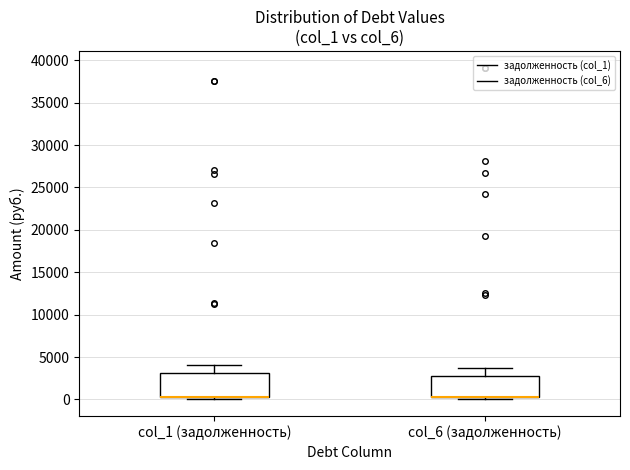

Reading left to right, transcribe this box plot: for each box, give where its median line is, the range the box spans, and where its two whiskers end, as read against the y-axis. The values are not printed on the chart, so give them approximately, as read against the axis.

col_1 (задолженность): median 500 (drawn on the box's lower edge), box 500 to 3000, whiskers 0 to 4000
col_6 (задолженность): median 500 (drawn on the box's lower edge), box 500 to 2500, whiskers 0 to 3500